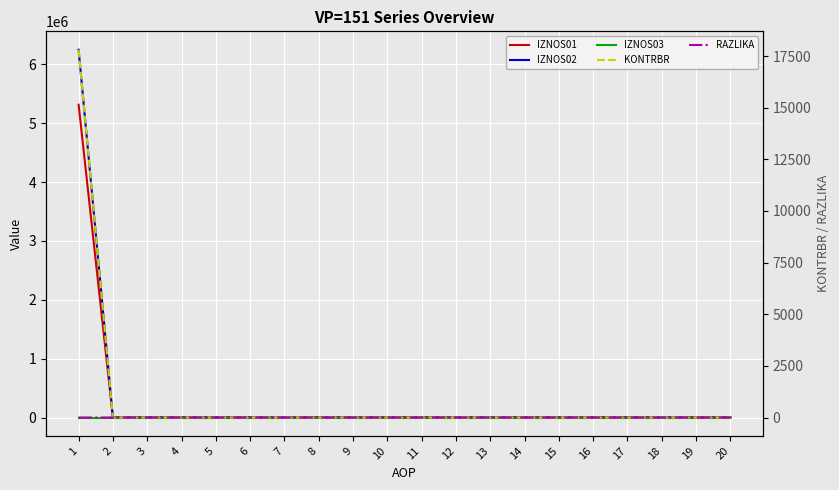

Which series changed the most between 12 and 17?

IZNOS01